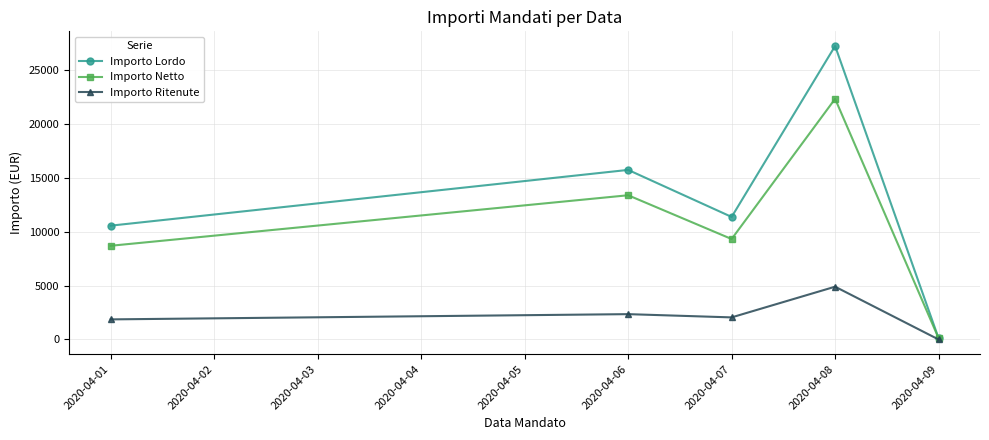

What is the difference between the highest and lowest values at 2020-04-08?

22310.9